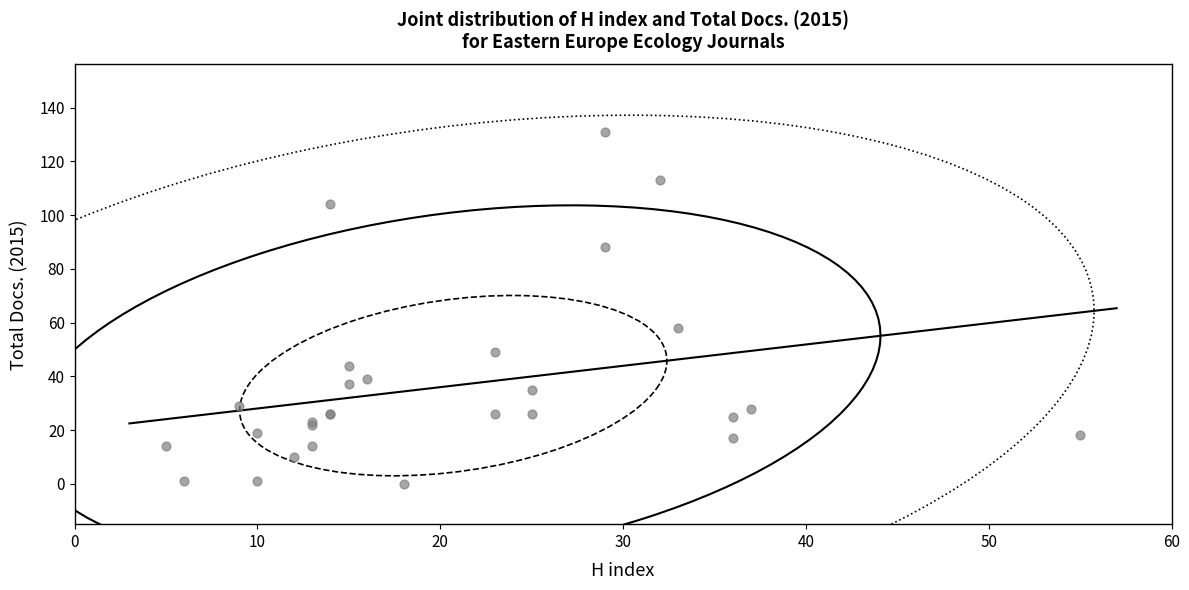

What Y value in the scatter plot is closest to 65?

58